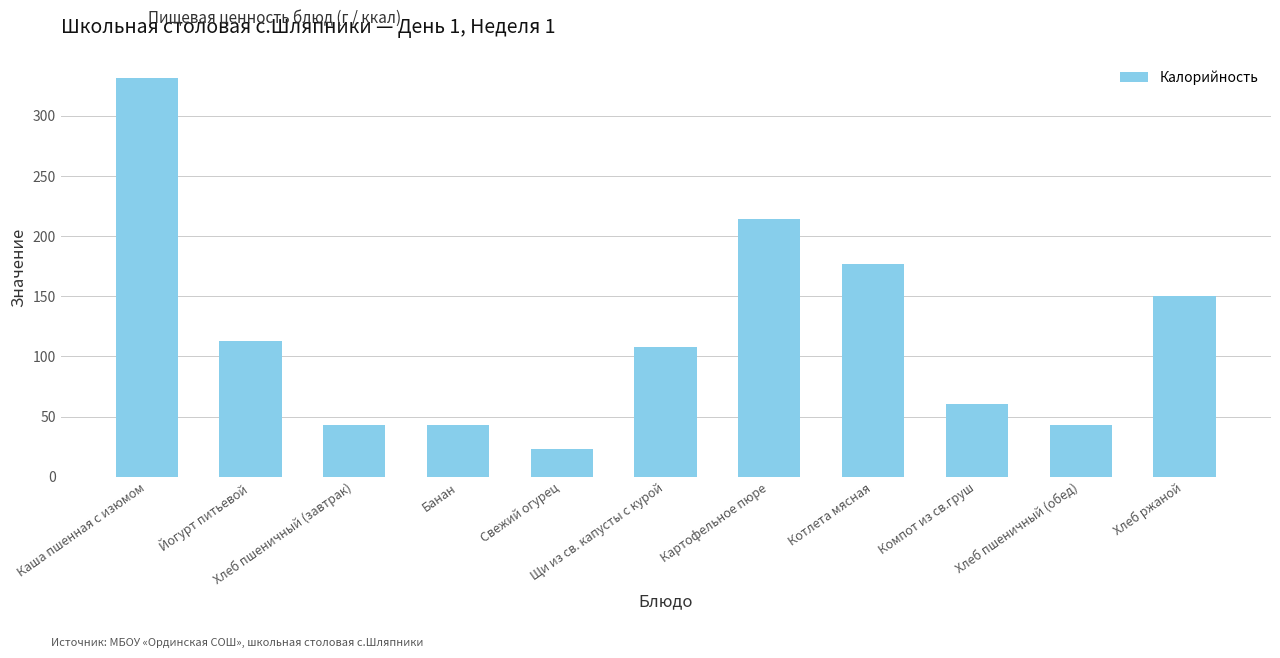

Reading right to left, transcribe all the data shown in this chart.

150.0	42.6	60.6	176.8	213.9	107.8	23.0	42.6	42.6	112.5	331.6